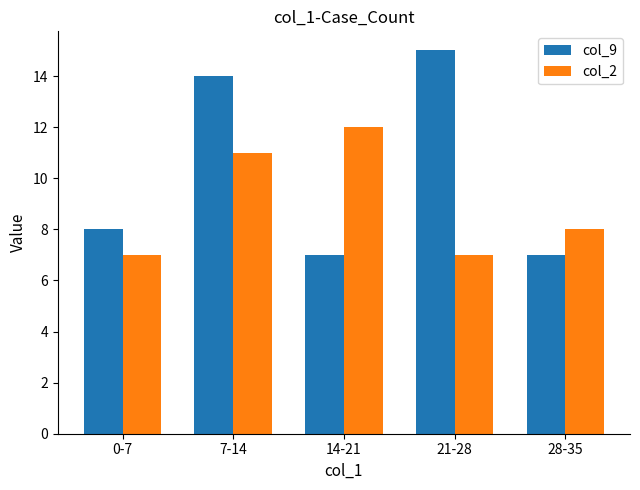

Which series changed the most between 0-7 and 21-28?

col_9